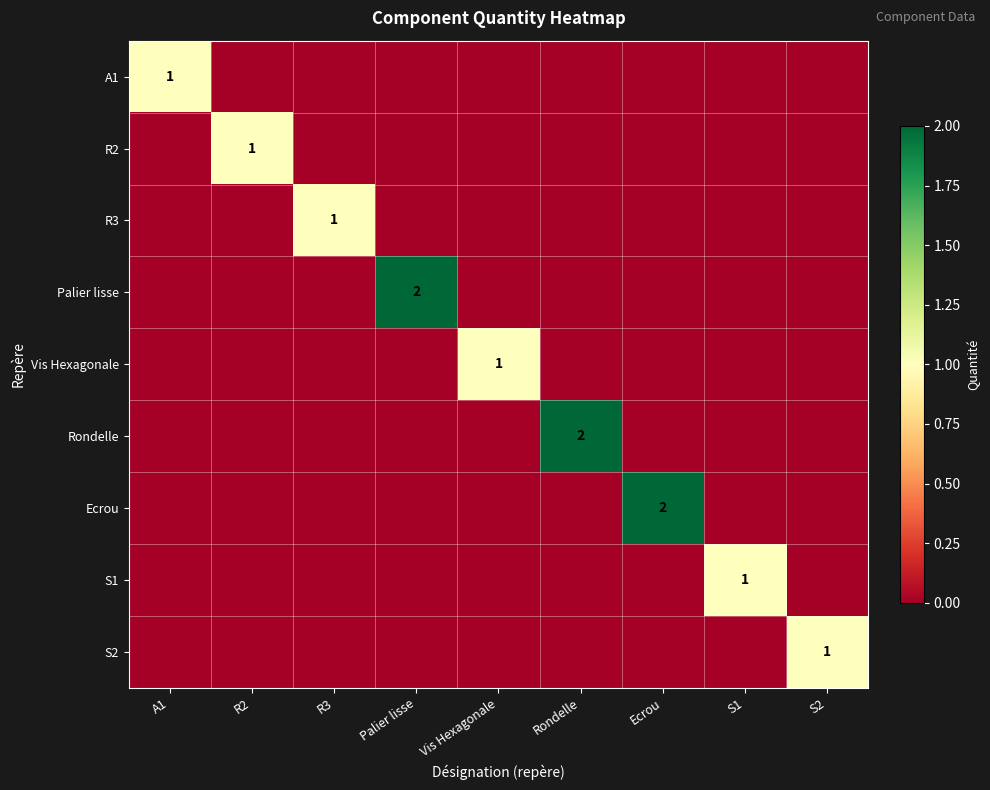

The Rondelle series shows 2 at Rondelle. True or false?

True